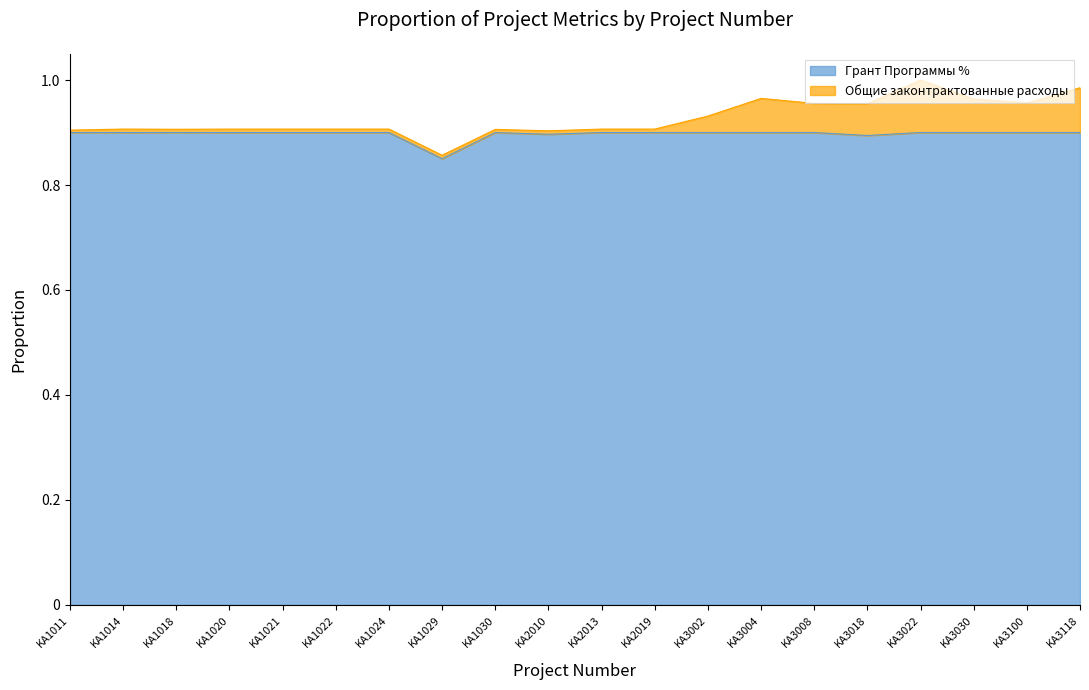

Reading left to right, extract all data points from this chart.

KA1011=0.9	KA1014=0.9	KA1018=0.9	KA1020=0.9	KA1021=0.9	KA1022=0.9	KA1024=0.9	KA1029=0.9	KA1030=0.9	KA2010=0.9	KA2013=0.9	KA2019=0.9	KA3002=0.9	KA3004=0.9	KA3008=0.9	KA3018=0.9	KA3022=0.9	KA3030=0.9	KA3100=0.9	KA3118=0.9